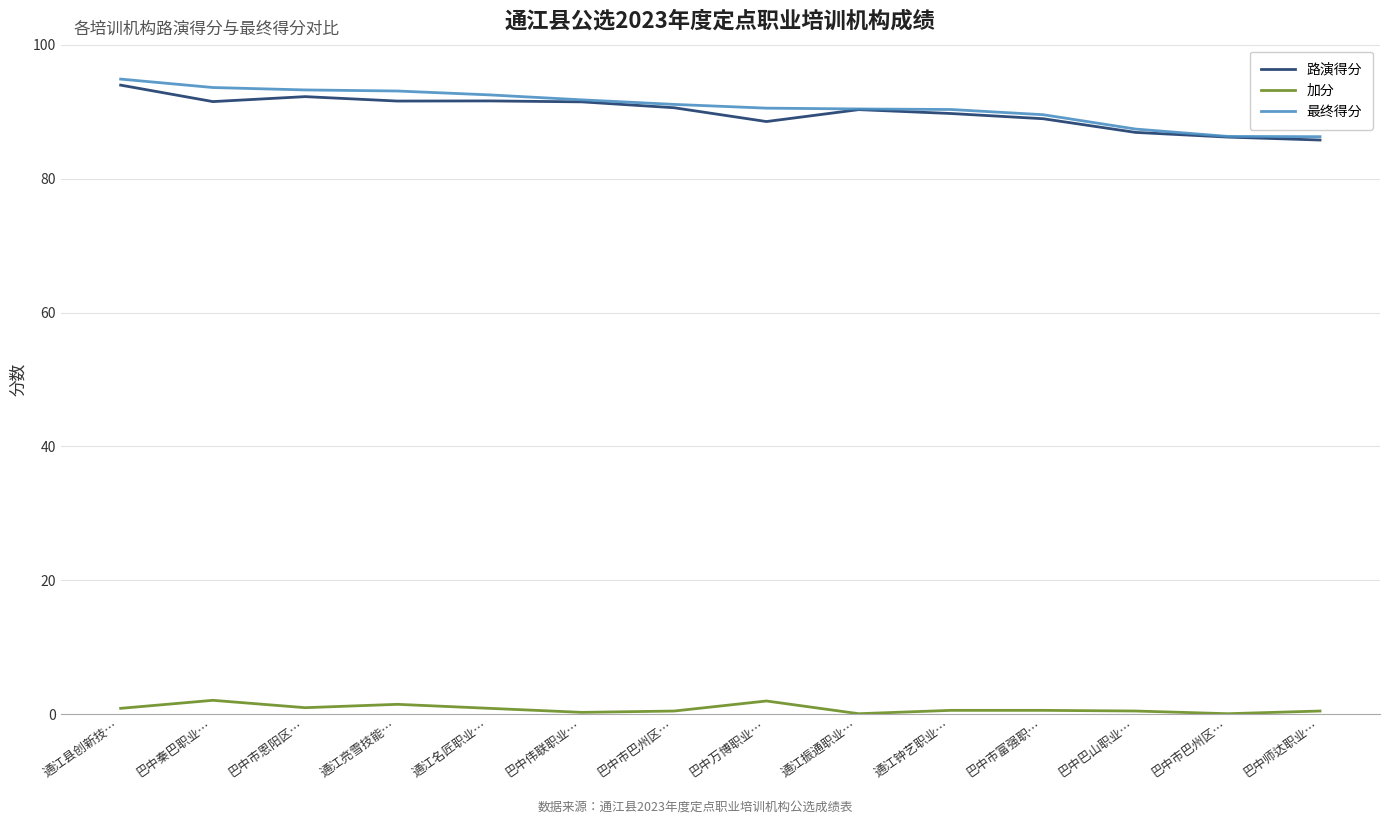

What are all the series names shown in the legend?

路演得分, 加分, 最终得分